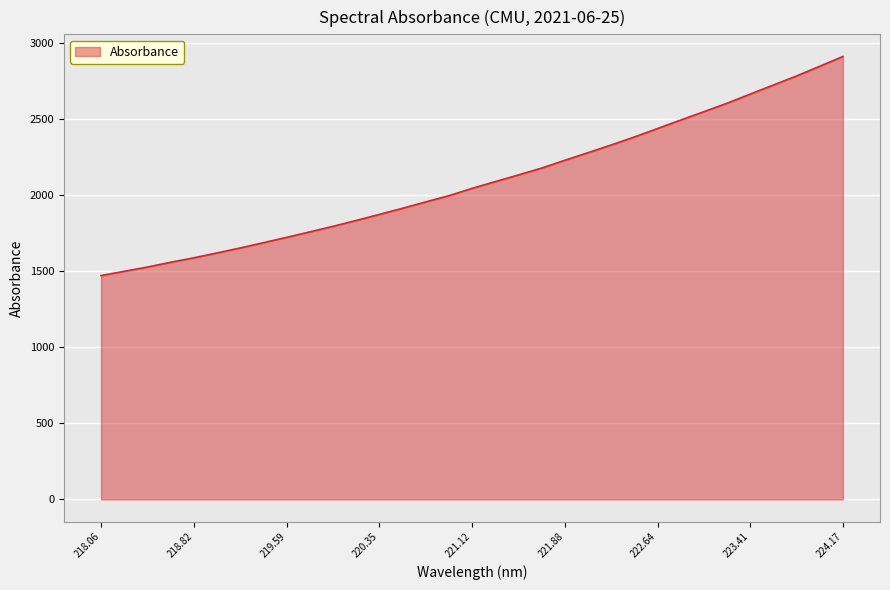

What is the difference between the maximum and minimum values?

1440.0